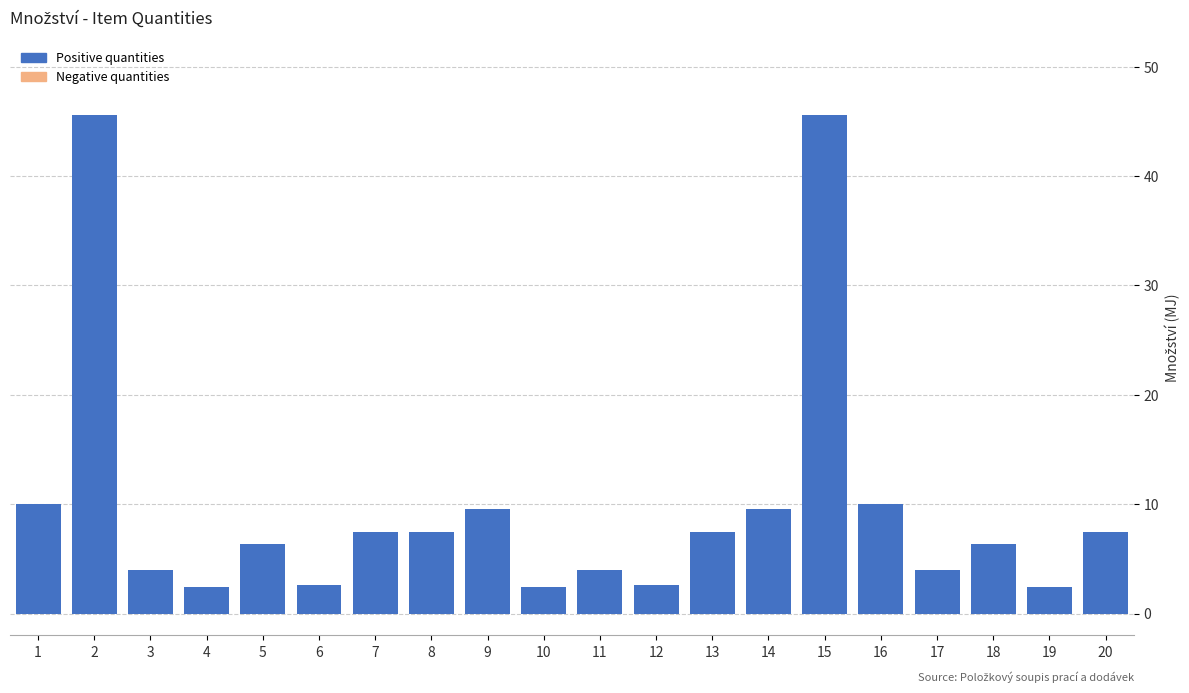

Reading right to left, transcribe all the data shown in this chart.

7.4	2.4	6.4	4.0	10.0	45.6	9.6	7.4	2.6	4.0	2.4	9.6	7.4	7.4	2.6	6.4	2.4	4.0	45.6	10.0